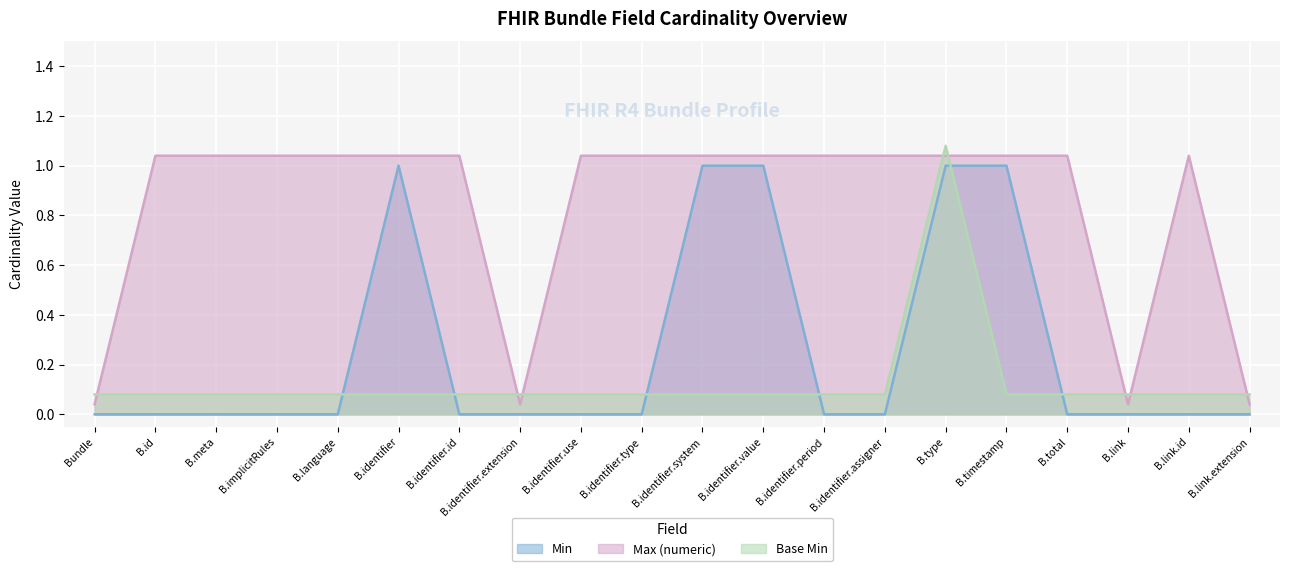

At which category does the chart reach its minimum across all series?

Bundle